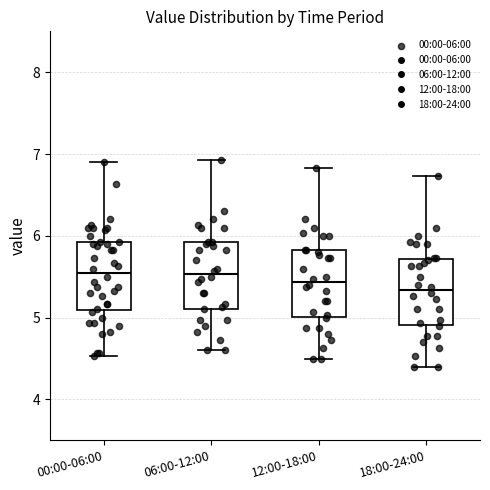

Where is the upper edge of the box for 06:00-12:00 on the y-axis? The values are not printed on the chart, so give them approximately, as read against the axis.

5.9